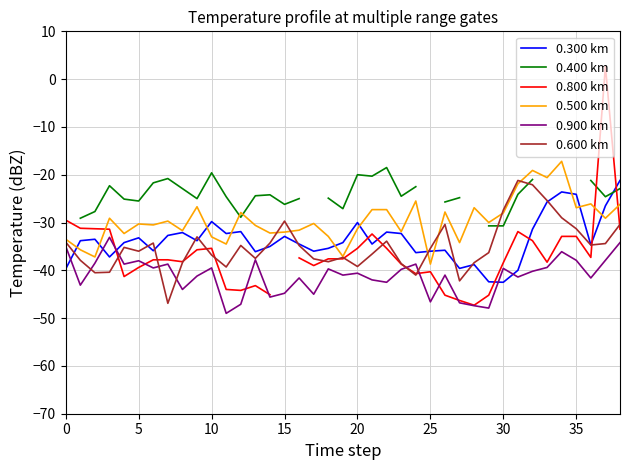

Where is the first local maximum for 0.800 km?

10